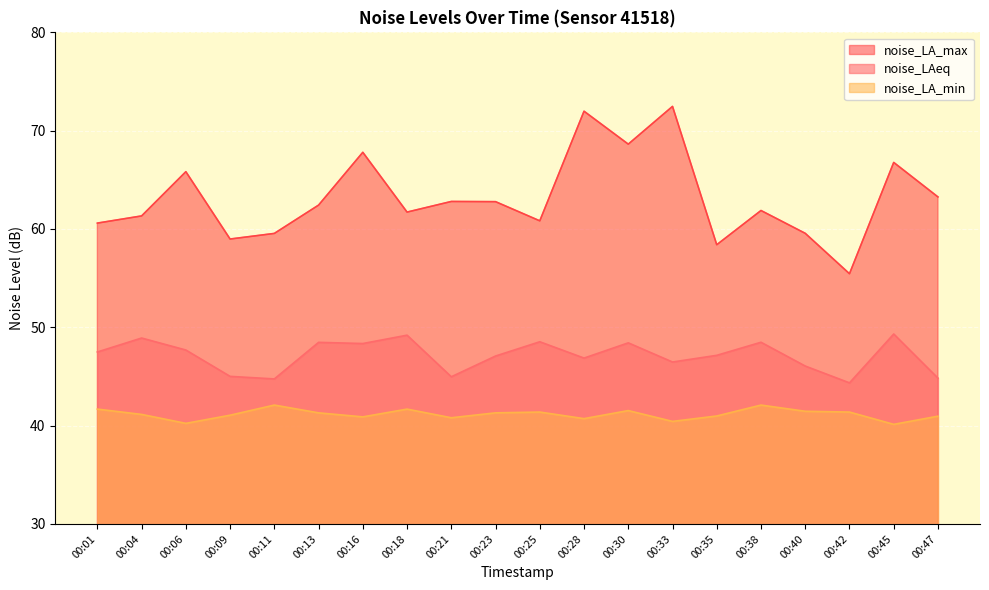

Where is the first local maximum for noise_LA_max?

00:06